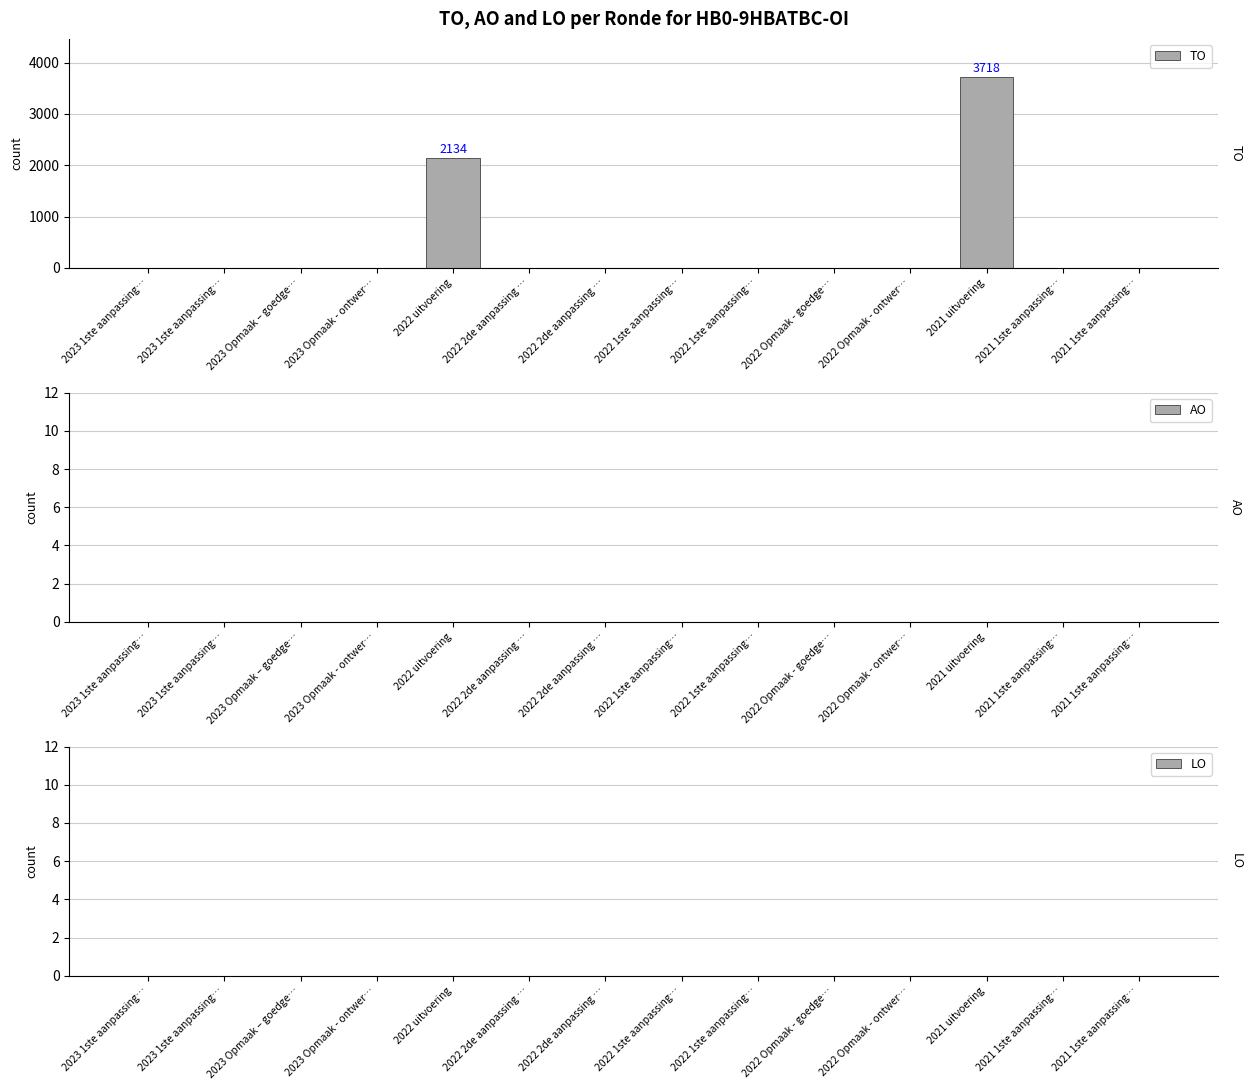

How many categories are shown in the chart?

14